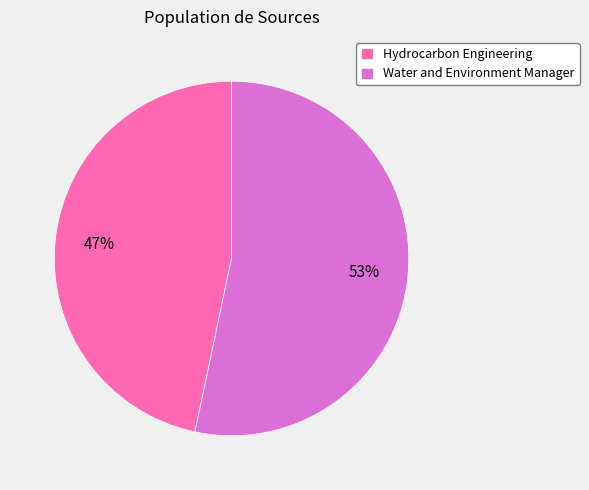

To the nearest percent, what portion does Water and Environment Manager represent?

53%